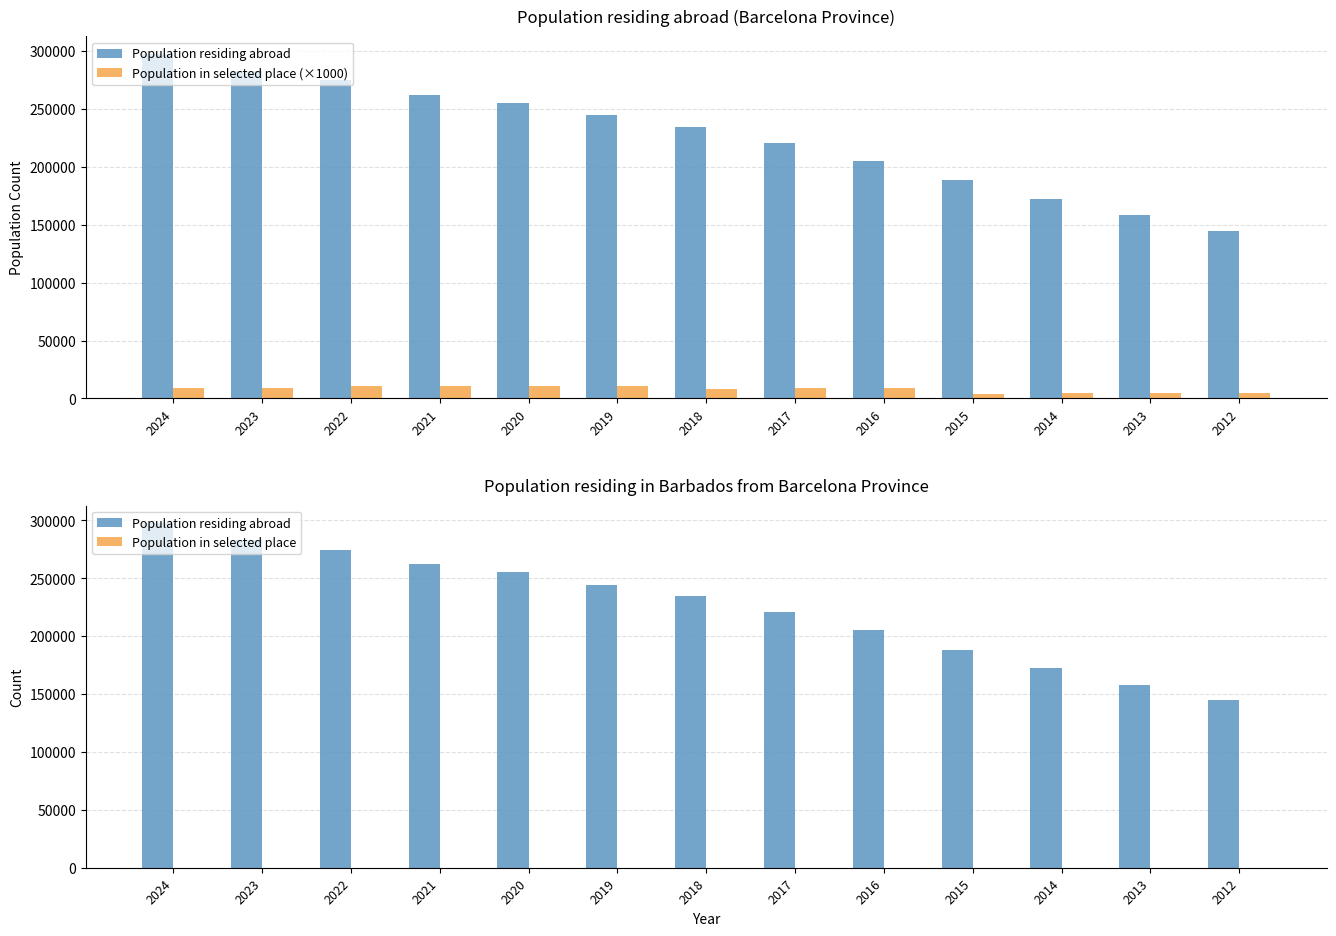

Reading left to right, extract all data points from this chart.

Population residing abroad: 2024=297844	2023=282886	2022=274843	2021=262363	2020=255611	2019=244596	2018=234423	2017=220660	2016=205134	2015=188325	2014=172270	2013=158150	2012=144537
Population in selected place (×1000): 2024=9000	2023=9000	2022=11000	2021=11000	2020=11000	2019=11000	2018=8000	2017=9000	2016=9000	2015=4000	2014=5000	2013=5000	2012=5000
Population in selected place: 2024=9	2023=9	2022=11	2021=11	2020=11	2019=11	2018=8	2017=9	2016=9	2015=4	2014=5	2013=5	2012=5